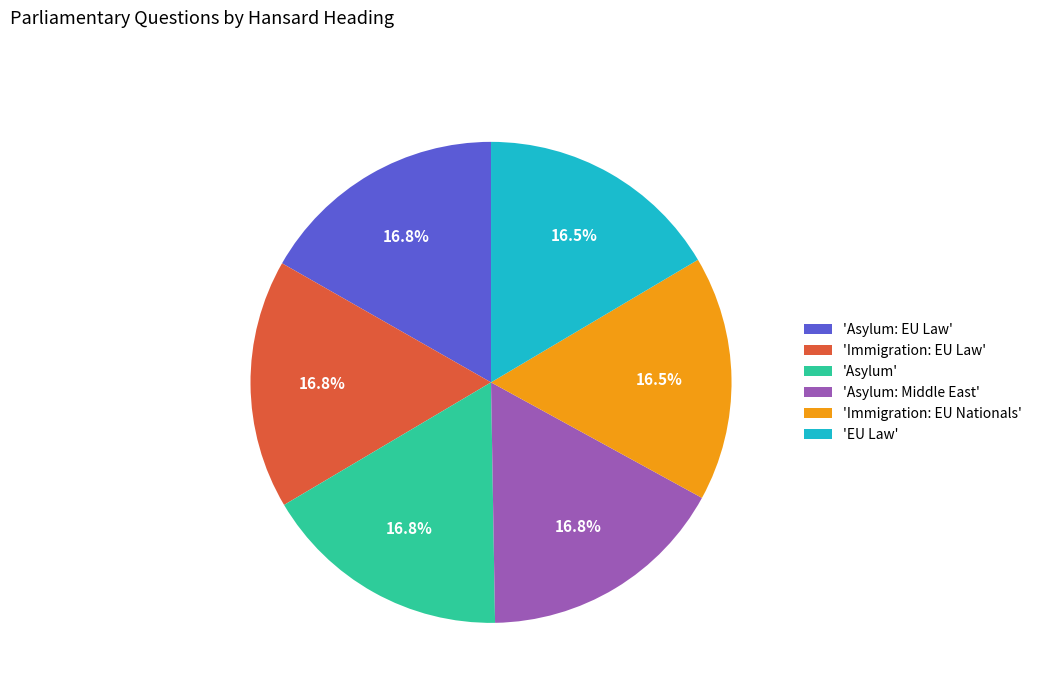

What is the total percentage of 'Asylum' and 'EU Law'?

33.2%